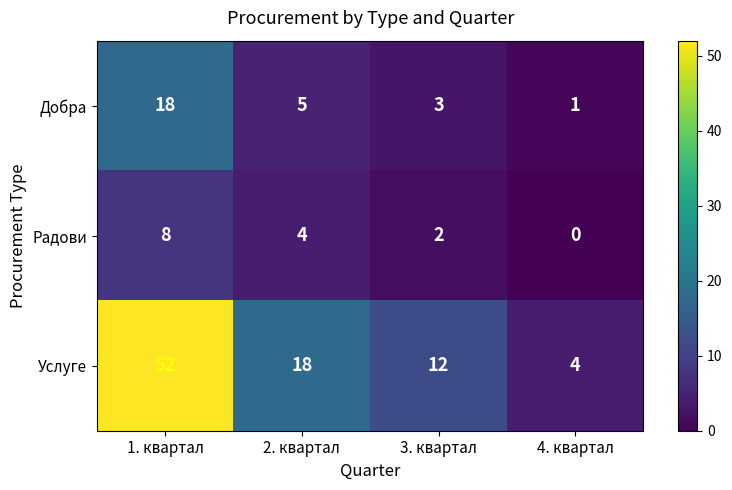

Which series has the largest range (max minus min)?

Услуге